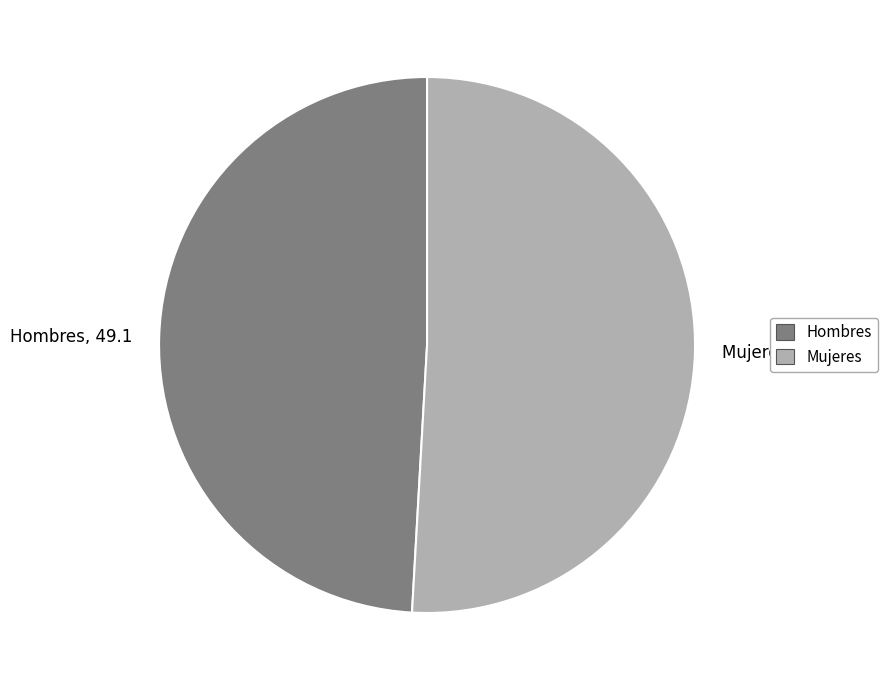

Rank the categories by value from highest to lowest.

Mujeres, Hombres